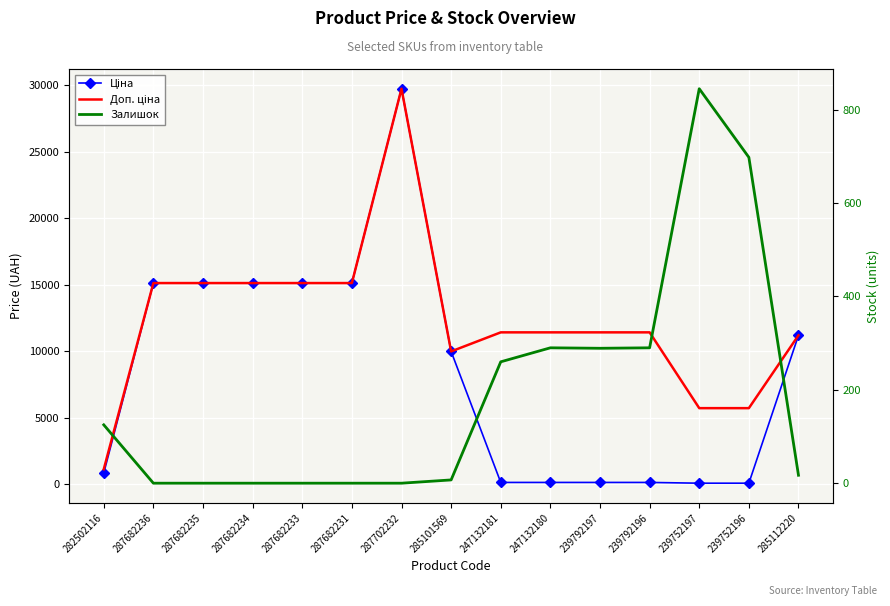

The value of Залишок at 239752196 is 406.0. True or false?

False